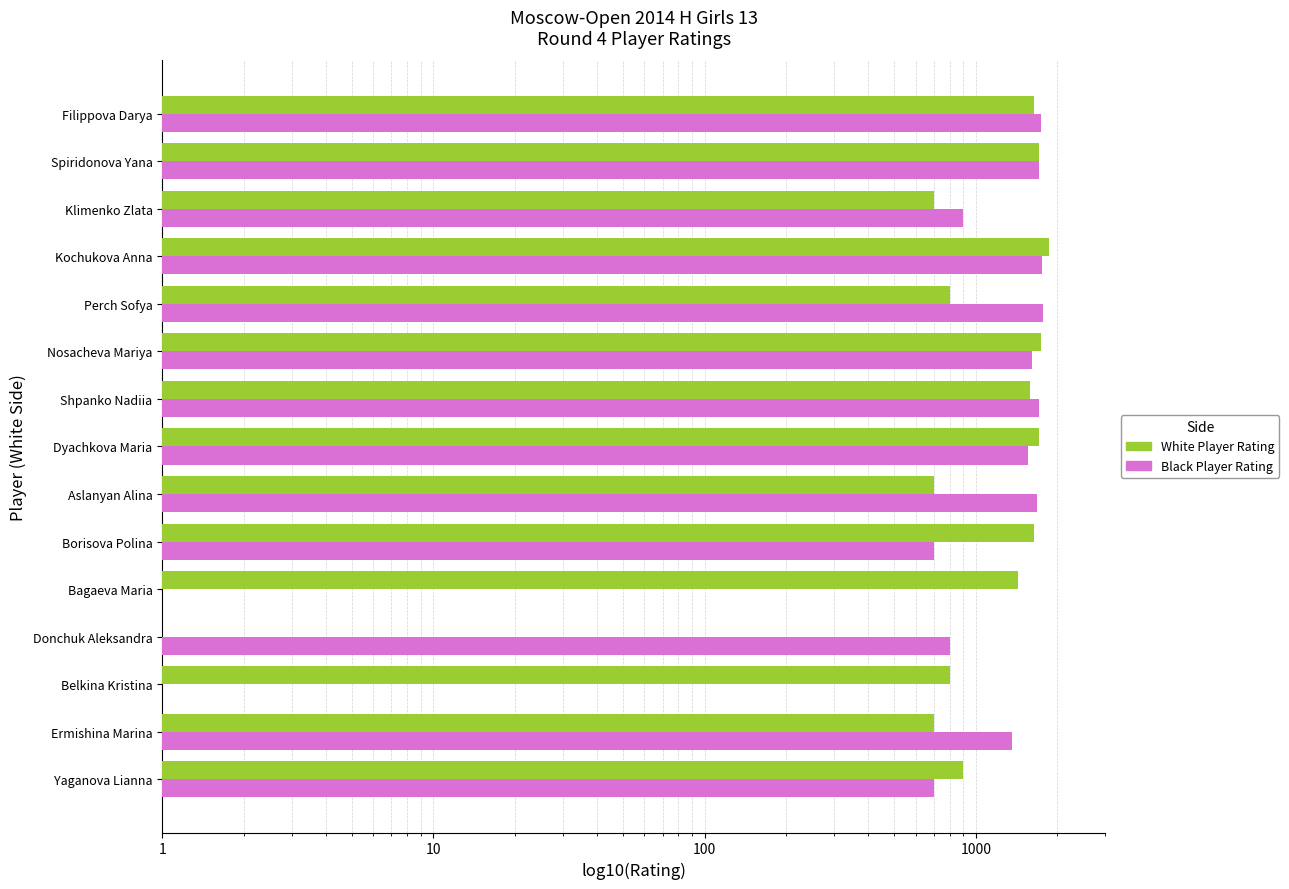

Rank the series by their average value, from highest to lowest.

Black Player Rating, White Player Rating